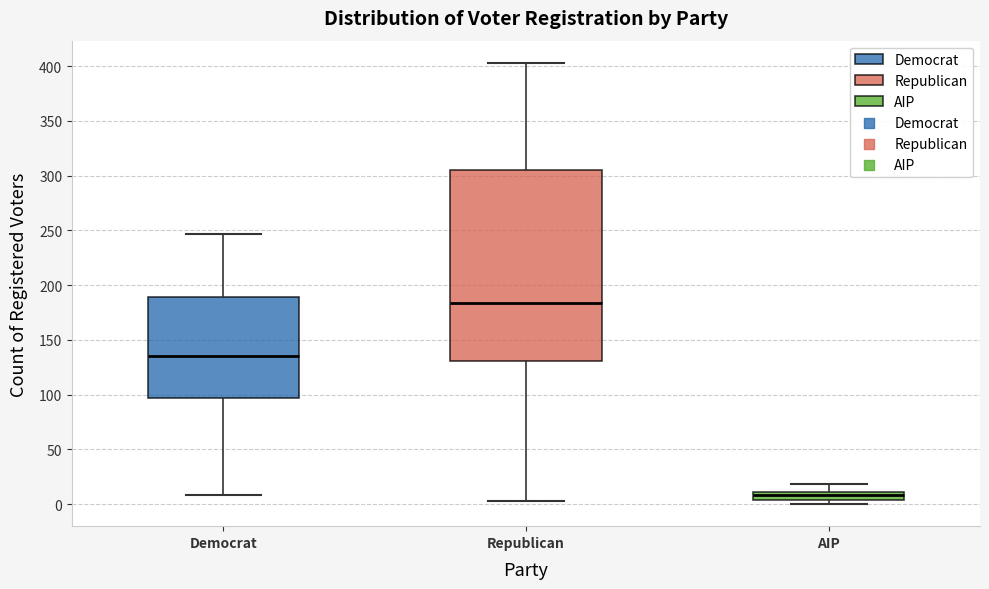

Where is the upper edge of the box for AIP on the y-axis? The values are not printed on the chart, so give them approximately, as read against the axis.

10